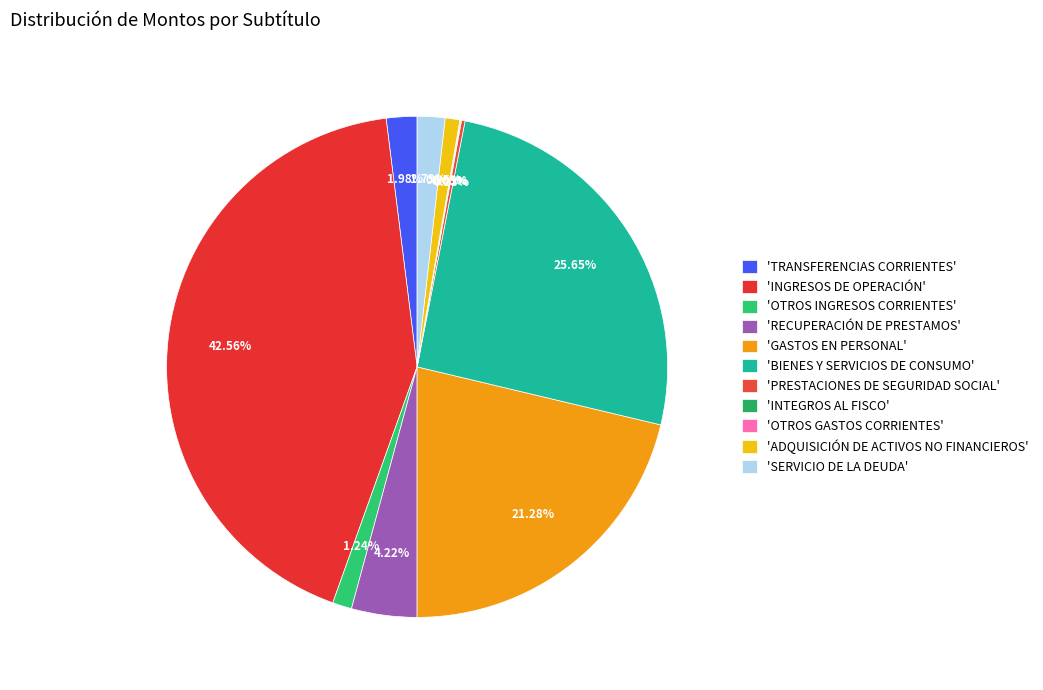

Is there any slice that represents more than half of the pie?

No